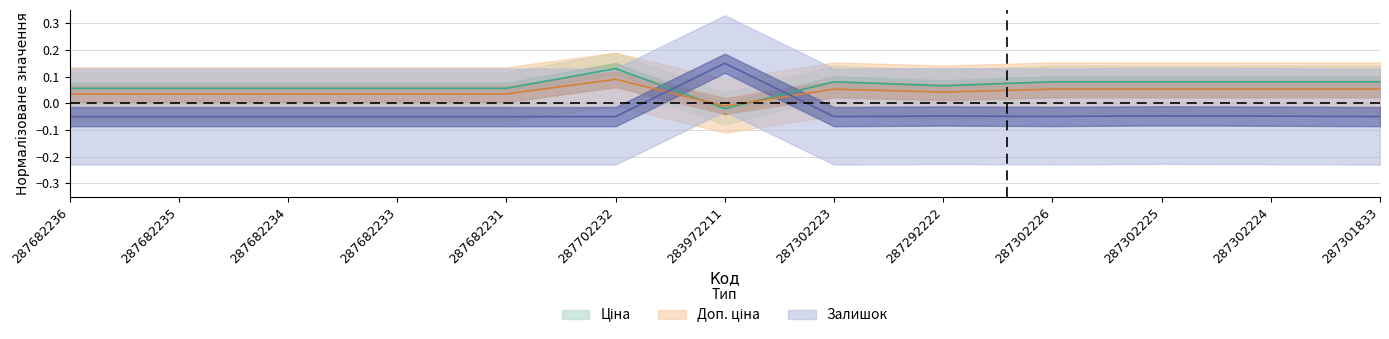

Is this an area chart (filled region under the line)?

No